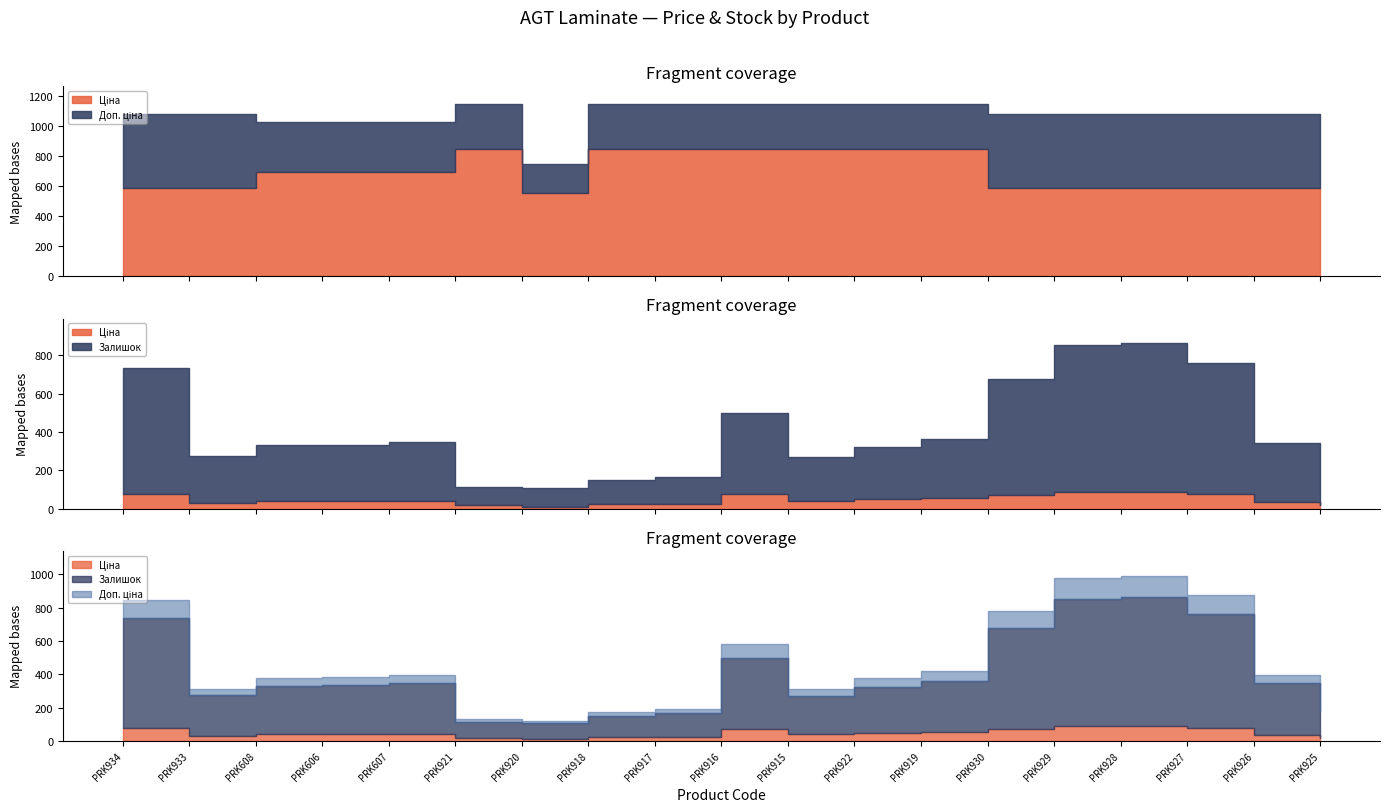

Reading left to right, extract all data points from this chart.

Ціна: PRK934=589.9	PRK933=589.9	PRK608=693.7	PRK606=693.7	PRK607=693.7	PRK921=848.4	PRK920=551.5	PRK918=848.4	PRK917=848.4	PRK916=848.4	PRK915=848.4	PRK922=848.4	PRK919=848.4	PRK930=589.9	PRK929=589.9	PRK928=589.9	PRK927=589.9	PRK926=589.9	PRK925=589.9
Доп. ціна: PRK934=1081.7	PRK933=1081.7	PRK608=1024.6	PRK606=1024.6	PRK607=1024.6	PRK921=1149.7	PRK920=747.0	PRK918=1149.7	PRK917=1149.7	PRK916=1149.7	PRK915=1149.7	PRK922=1149.7	PRK919=1149.7	PRK930=1081.7	PRK929=1081.7	PRK928=1081.7	PRK927=1081.7	PRK926=1081.7	PRK925=1081.7
Залишок: PRK934=736.0	PRK933=273.0	PRK608=331.0	PRK606=334.0	PRK607=348.0	PRK921=112.0	PRK920=107.0	PRK918=151.0	PRK917=167.0	PRK916=500.0	PRK915=269.0	PRK922=323.0	PRK919=362.0	PRK930=679.0	PRK929=852.0	PRK928=863.0	PRK927=760.0	PRK926=345.0	PRK925=178.0